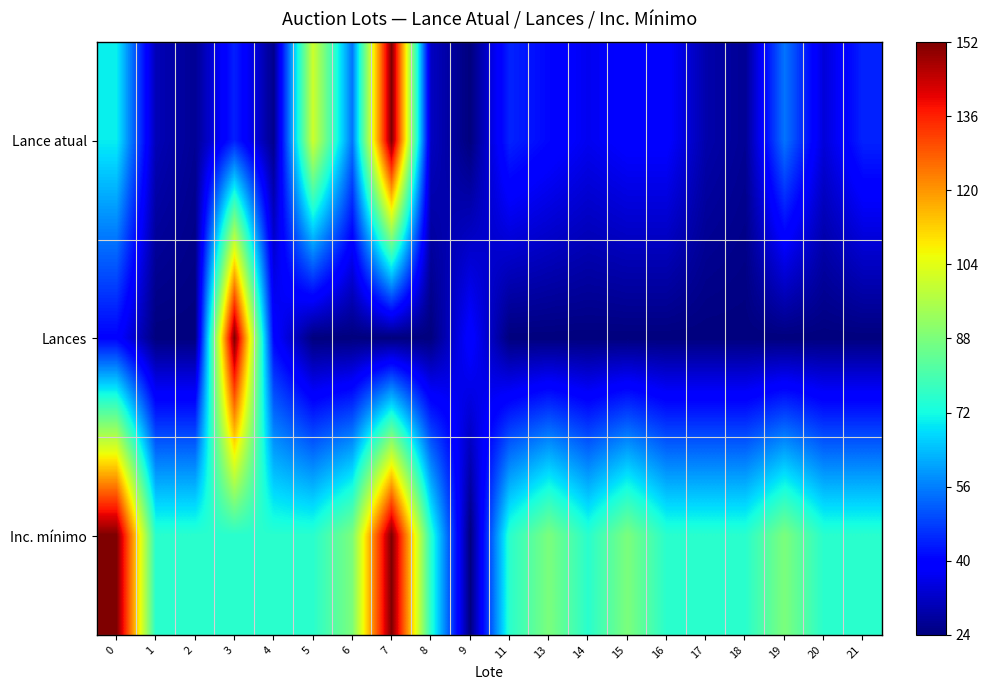

Count the number of categories in the chart.

20